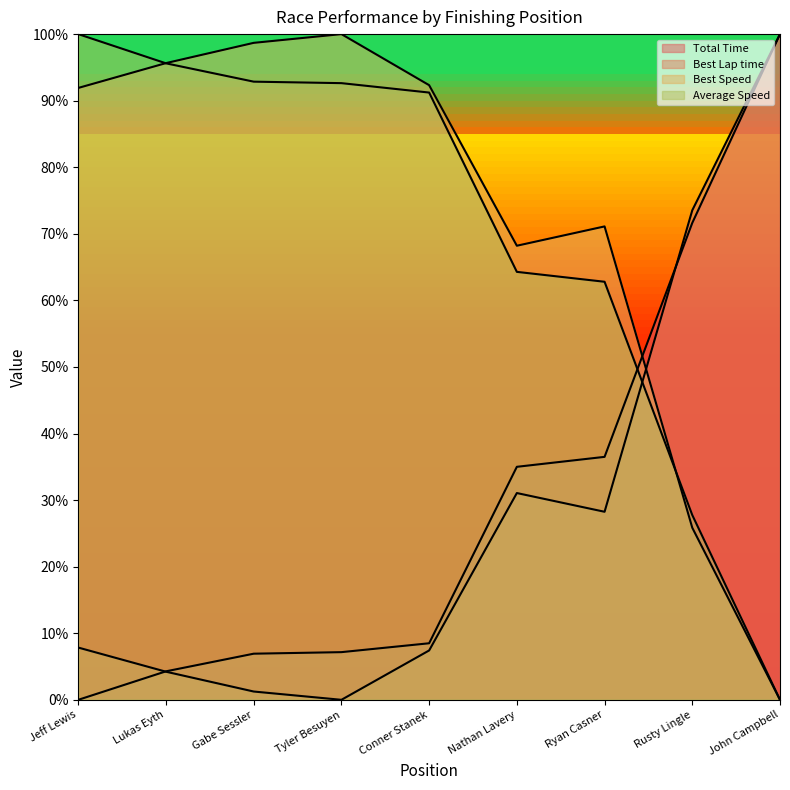

What is the difference between the Average Speed values at Conner Stanek and Jeff Lewis?

0.1